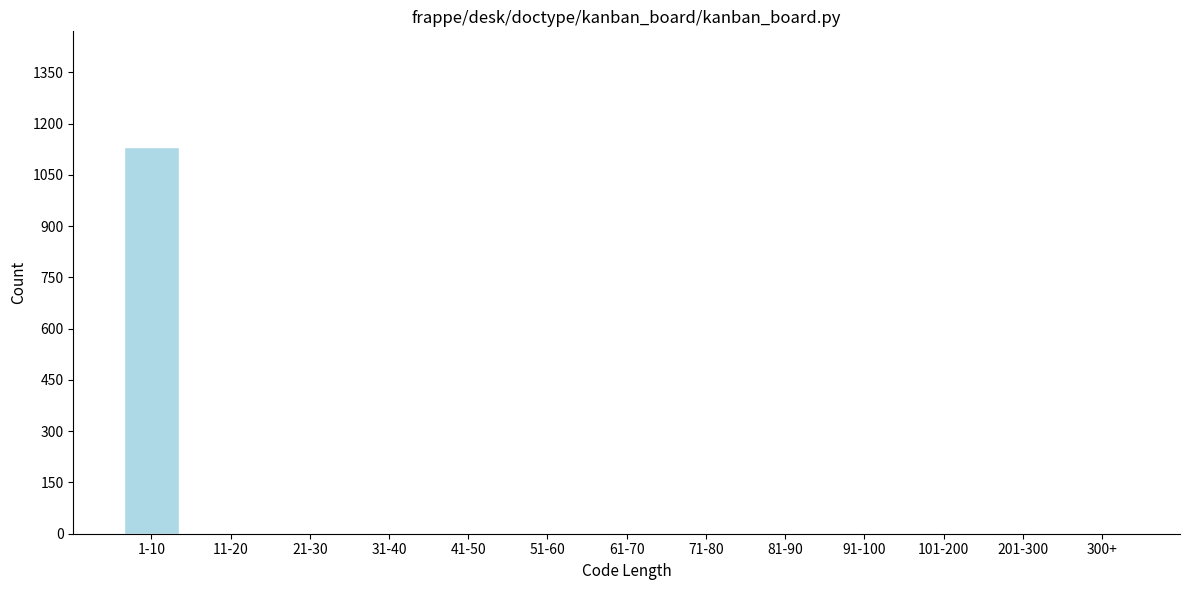

Reading left to right, what are all the values shown in this chart?

1-10=1131	11-20=0	21-30=0	31-40=0	41-50=0	51-60=0	61-70=0	71-80=0	81-90=0	91-100=0	101-200=0	201-300=0	300+=0